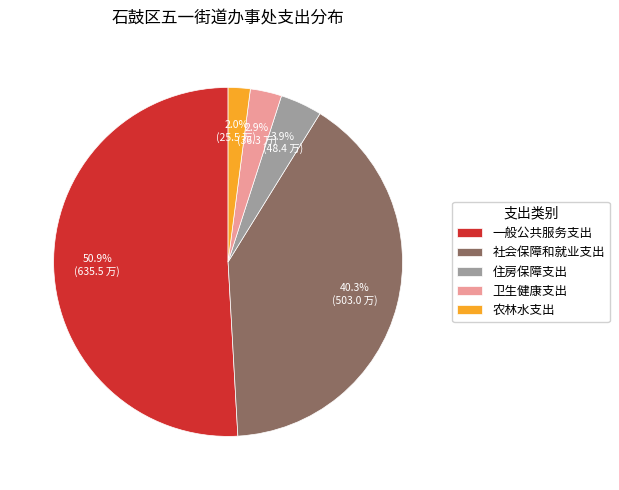

What percentage do 社会保障和就业支出 and 一般公共服务支出 together represent?

91.2%